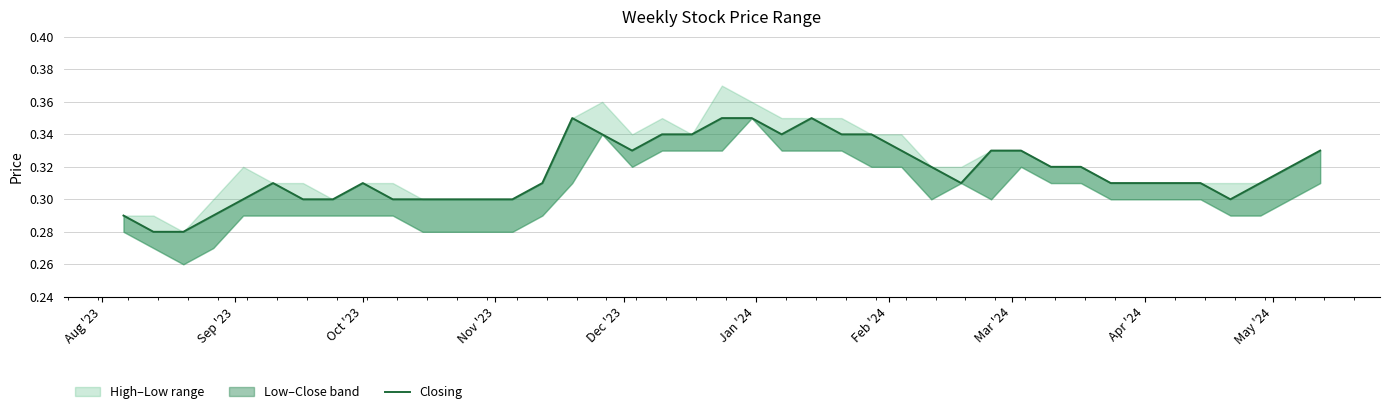

What is the sum of all values?

12.7